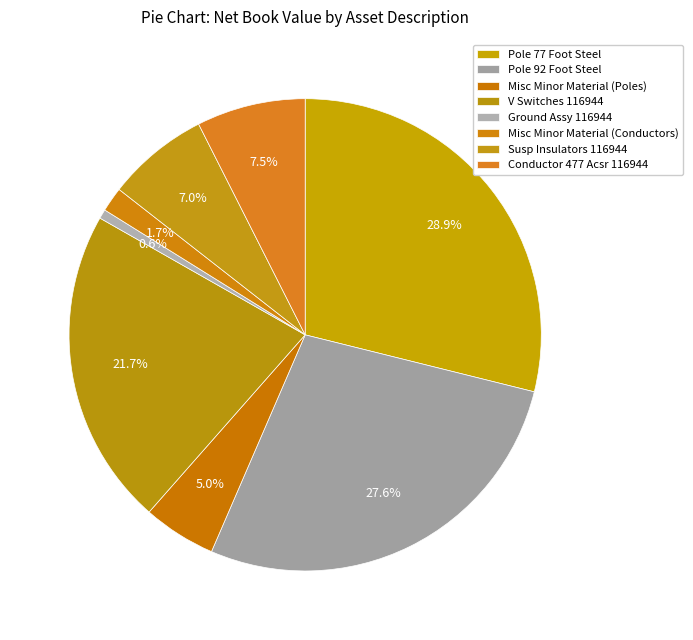

Count the number of slices in the pie.

8